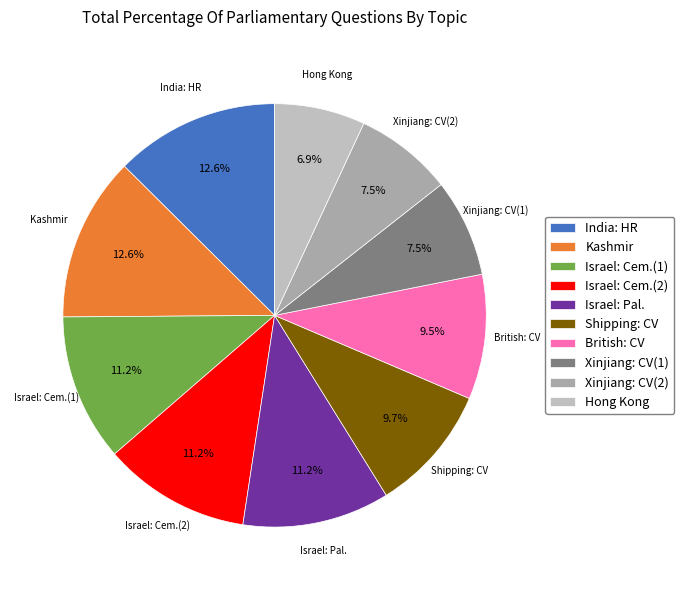

Which slice is the smallest?

Hong Kong